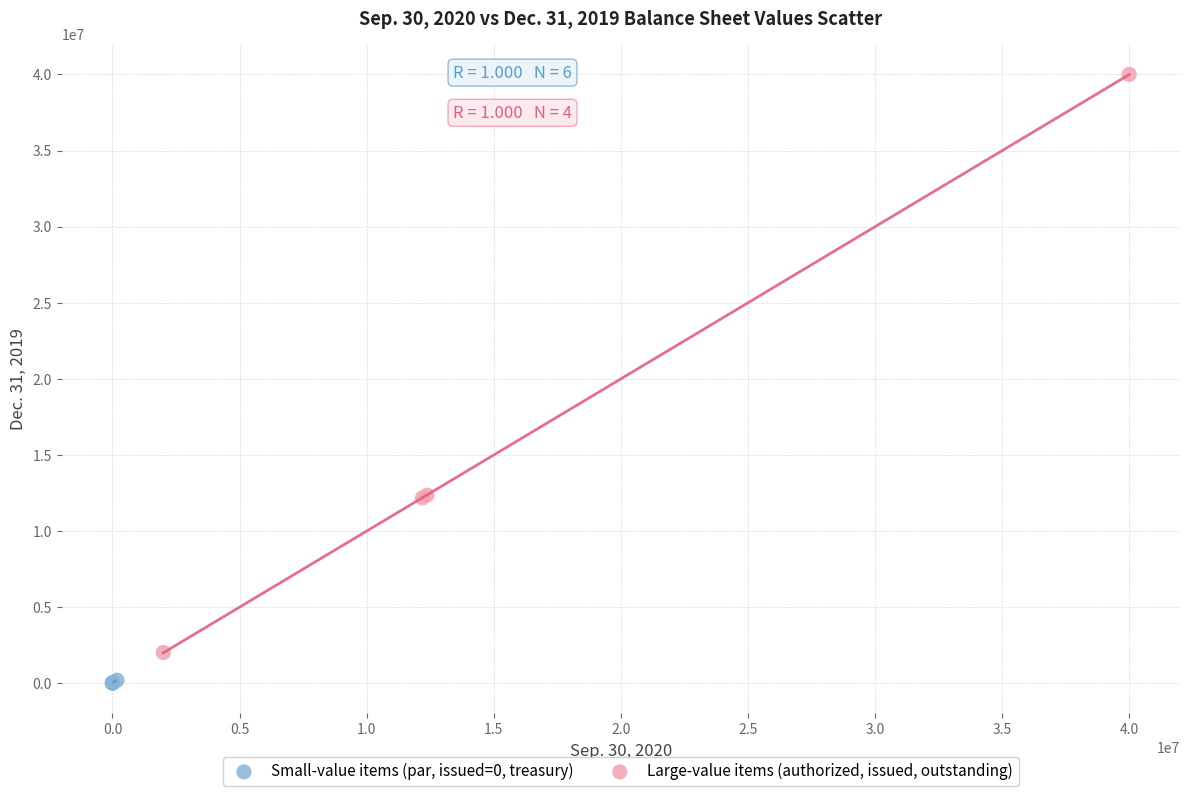

Which series has the largest Y range (max minus min)?

Large-value items (authorized, issued, outstanding)